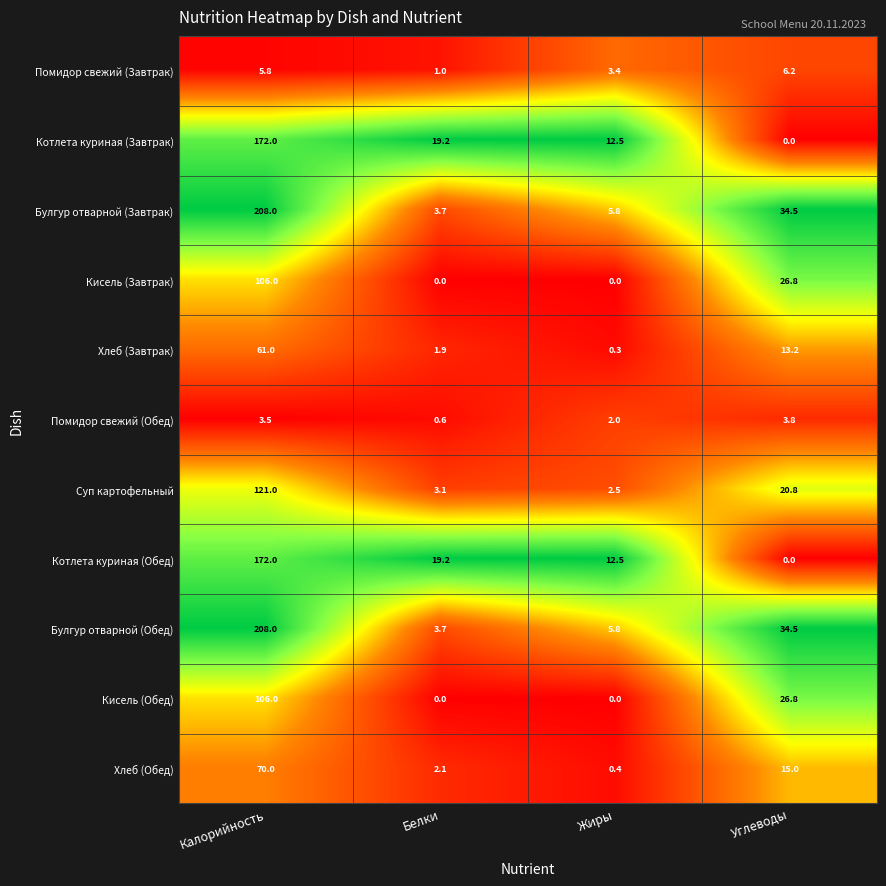

What is the difference between the Суп картофельный values at Белки and Углеводы?

17.7